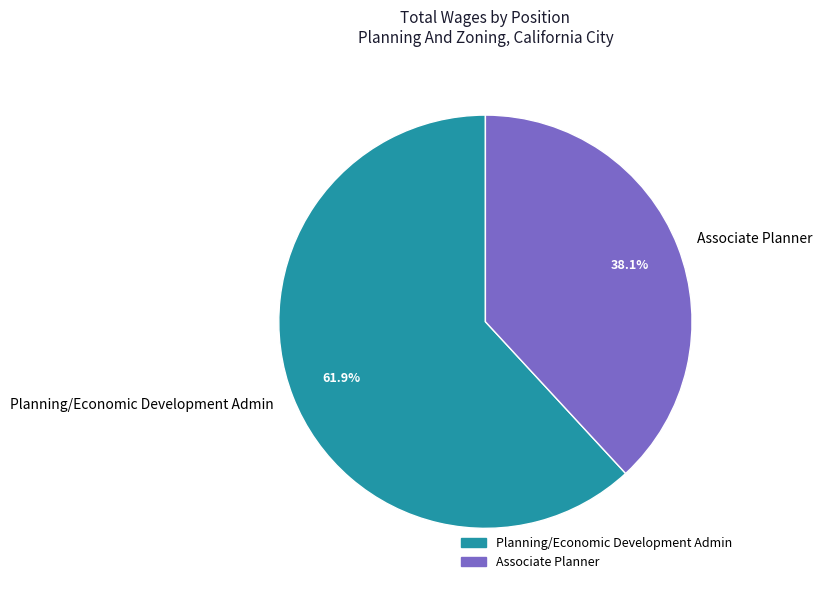

Rank the categories by value from lowest to highest.

Associate Planner, Planning/Economic Development Admin